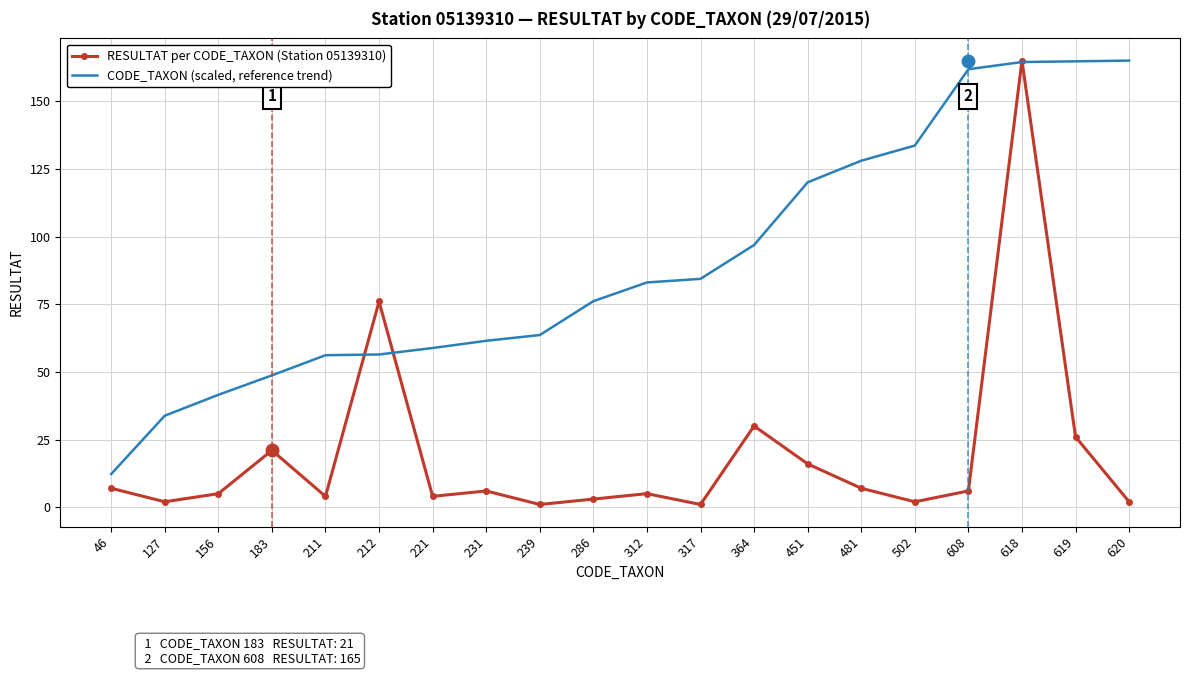

Which series has the largest range (max minus min)?

RESULTAT per CODE_TAXON (Station 05139310)